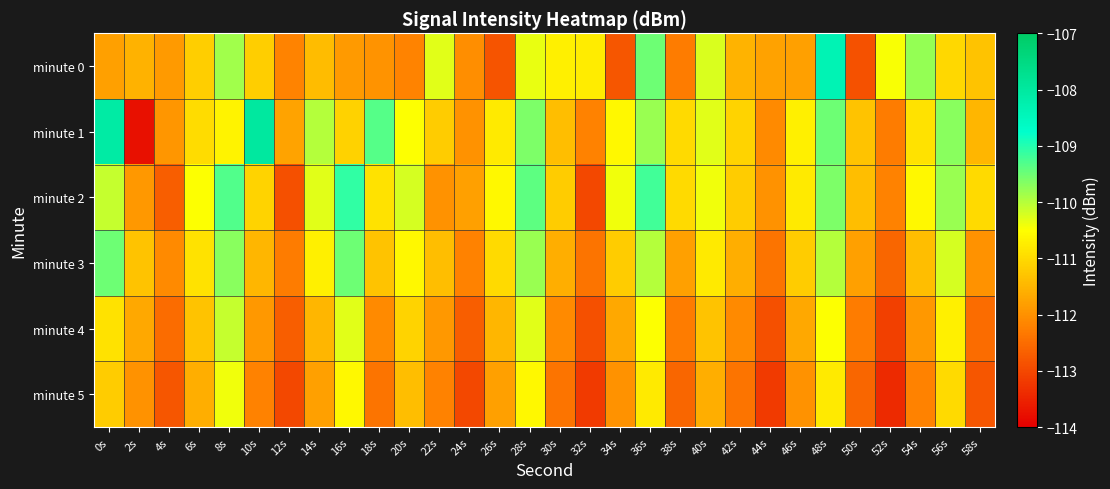

At which category is the sum across all series the highest?

48s